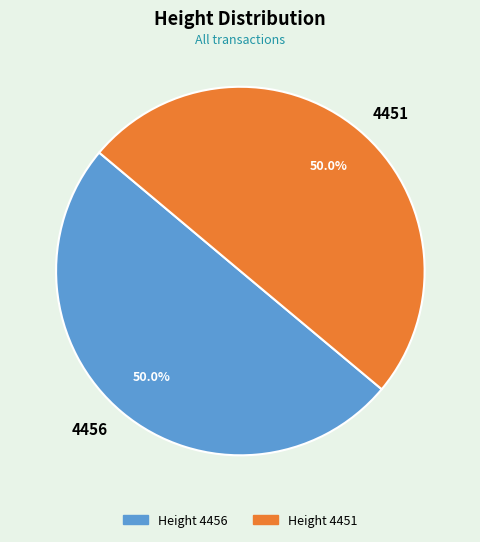

Count the number of slices in the pie.

2